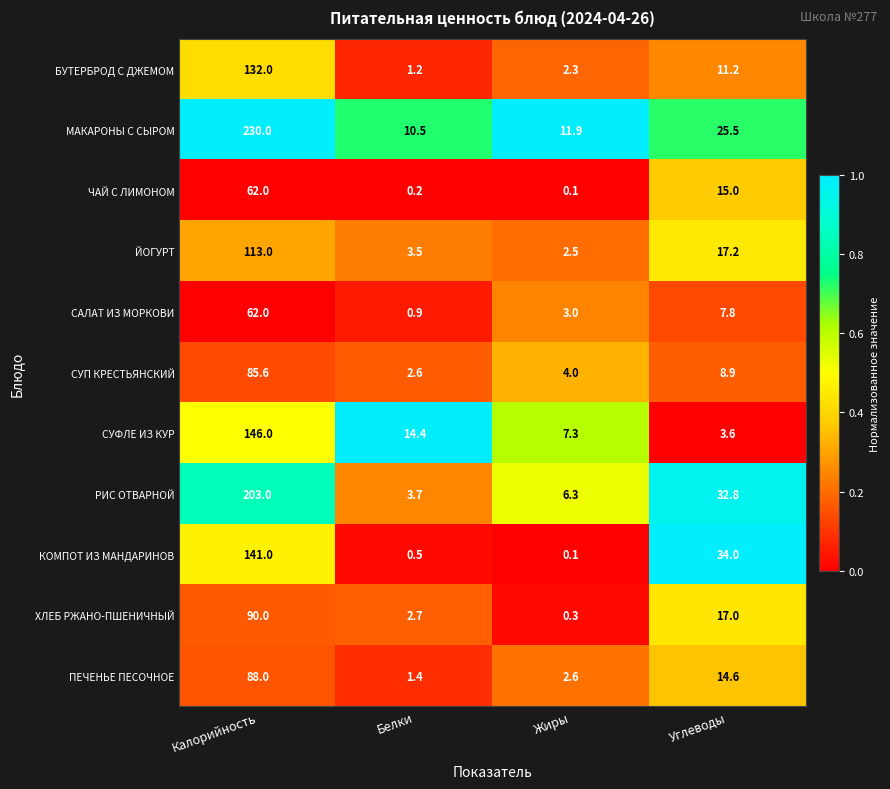

At how many categories does at least one series exceed 0?

4